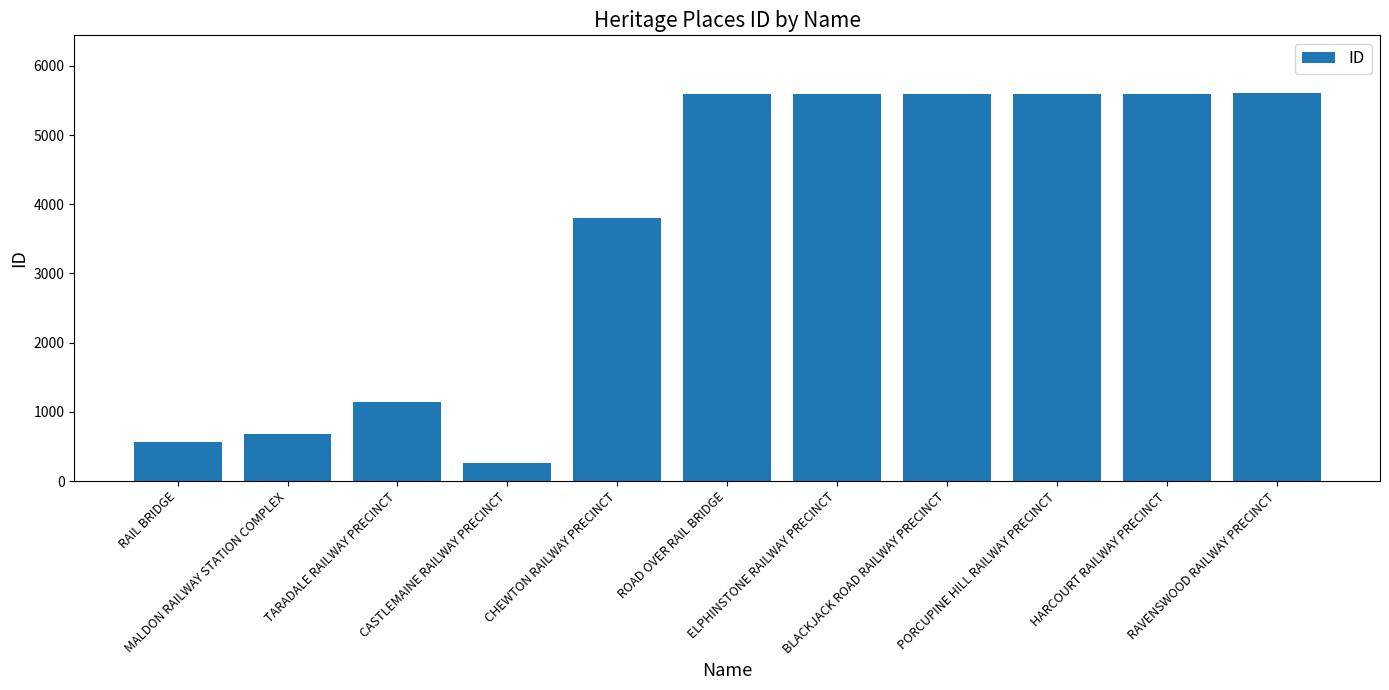

What is the ratio of the value at RAVENSWOOD RAILWAY PRECINCT to the value at HARCOURT RAILWAY PRECINCT?

1.0